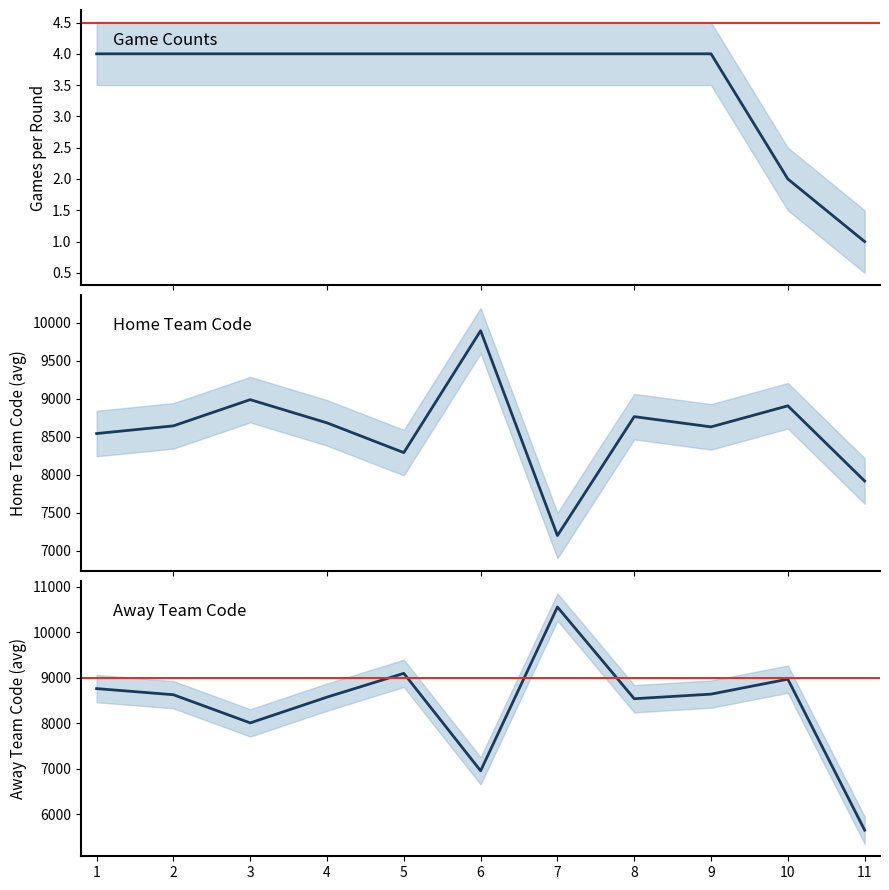

List the labels in order of מחזור value, smallest first.

11, 10, 1, 2, 3, 4, 5, 6, 7, 8, 9